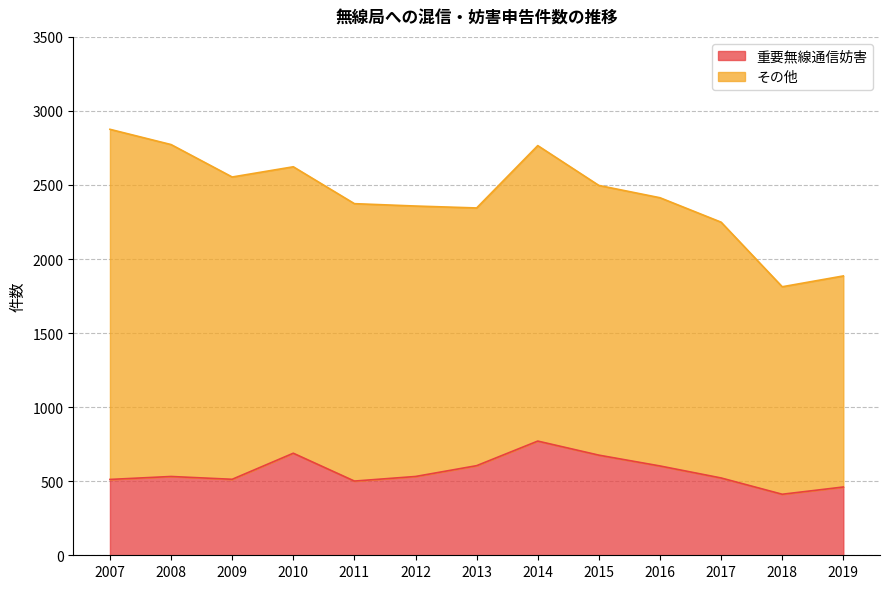

Which has a higher value, 2009 or 2019?

2009